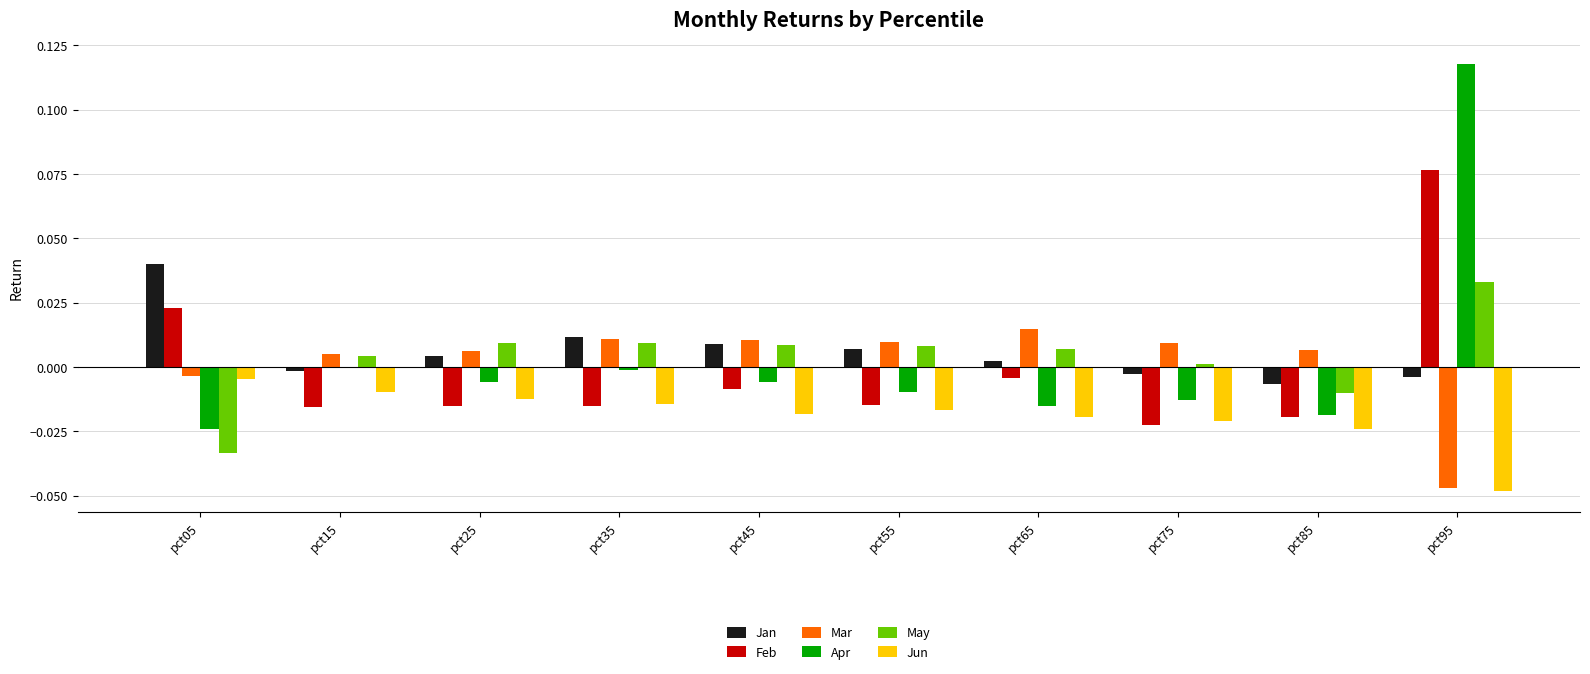

At which category is the sum across all series the highest?

pct95